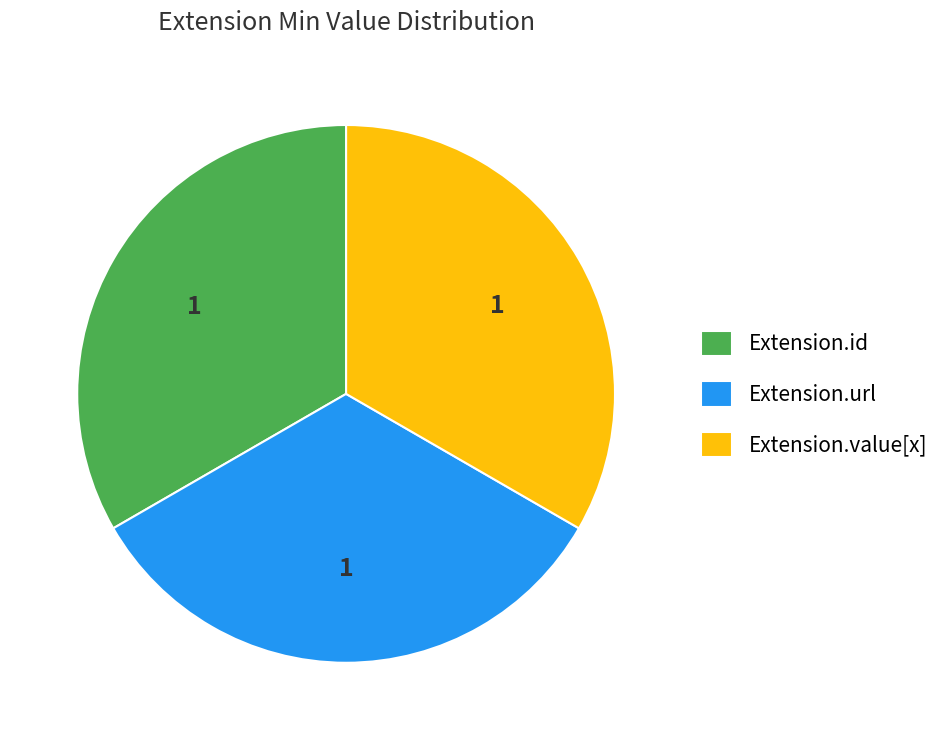

Count the number of slices in the pie.

3